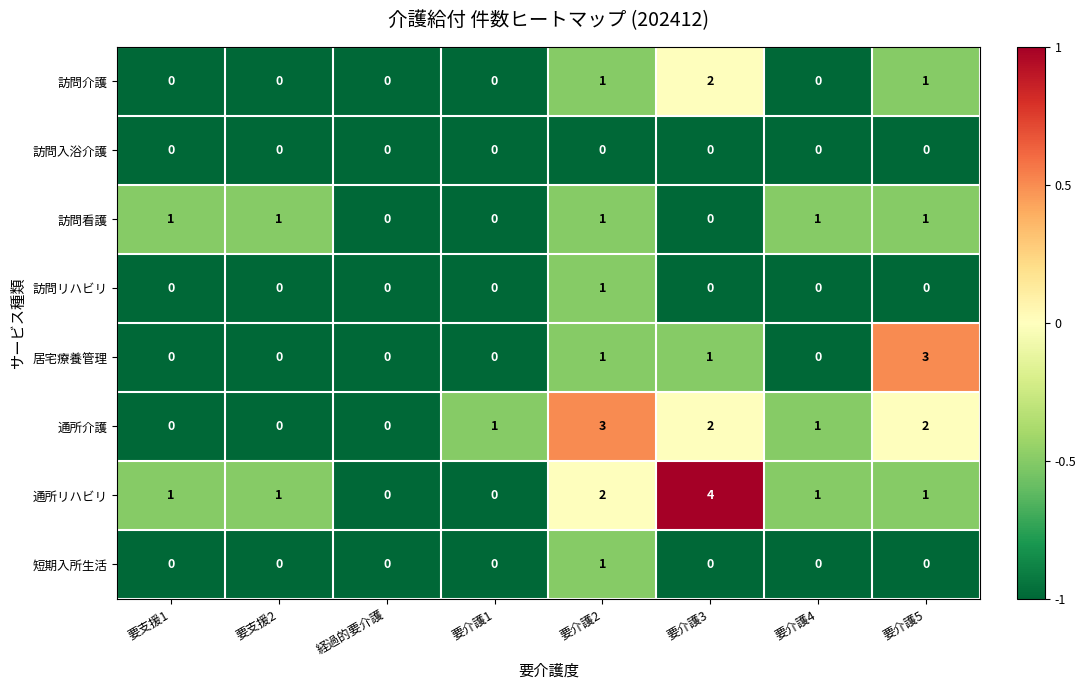

Which series has the widest spread of values?

通所リハビリ